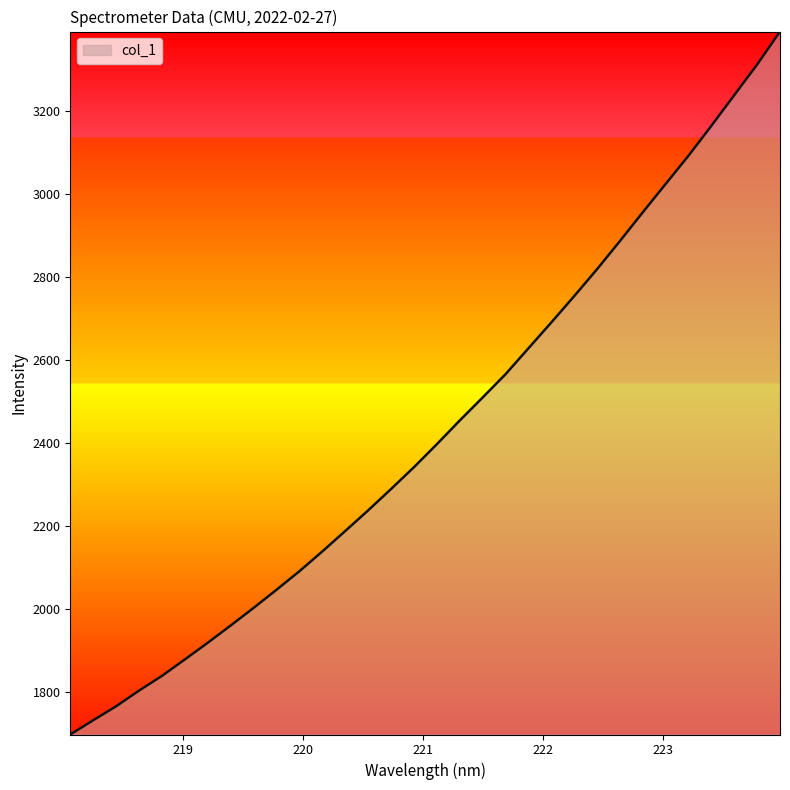

What is the minimum value shown in the chart?

1697.5